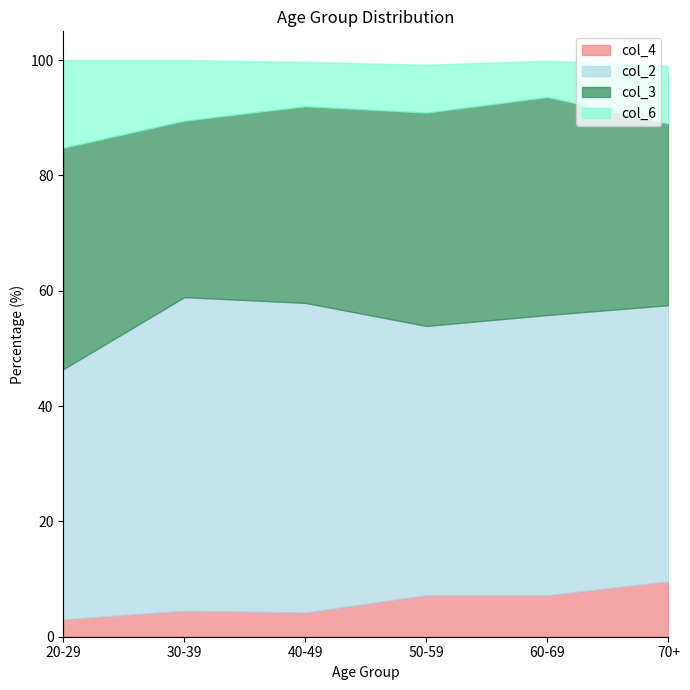

What is the total value across all series at 60-69?

99.9